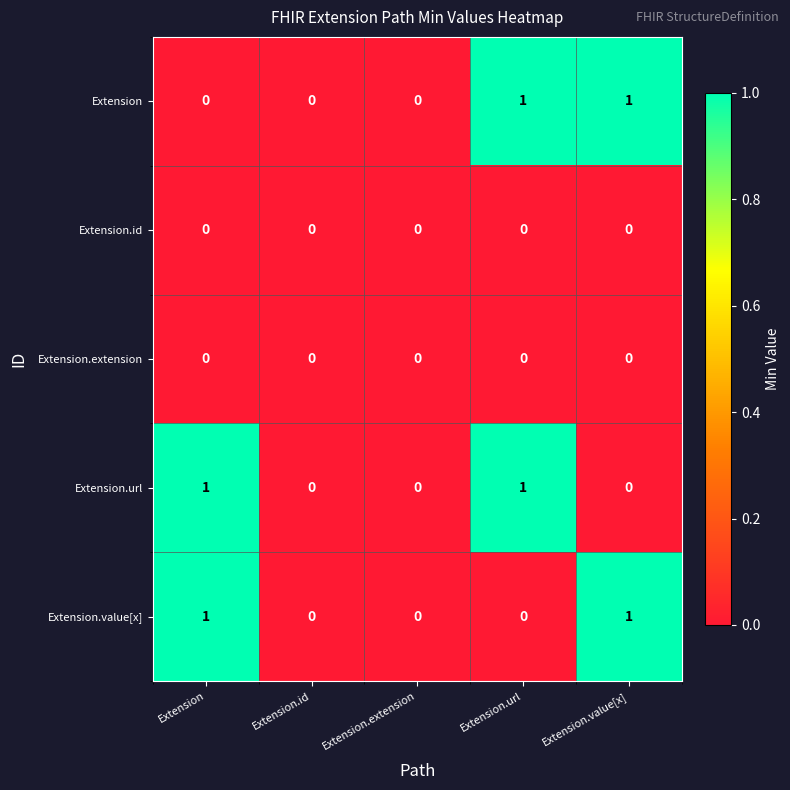

Reading right to left, transcribe all the data shown in this chart.

Extension: 1	1	0	0	0
Extension.id: 0	0	0	0	0
Extension.extension: 0	0	0	0	0
Extension.url: 0	1	0	0	1
Extension.value[x]: 1	0	0	0	1